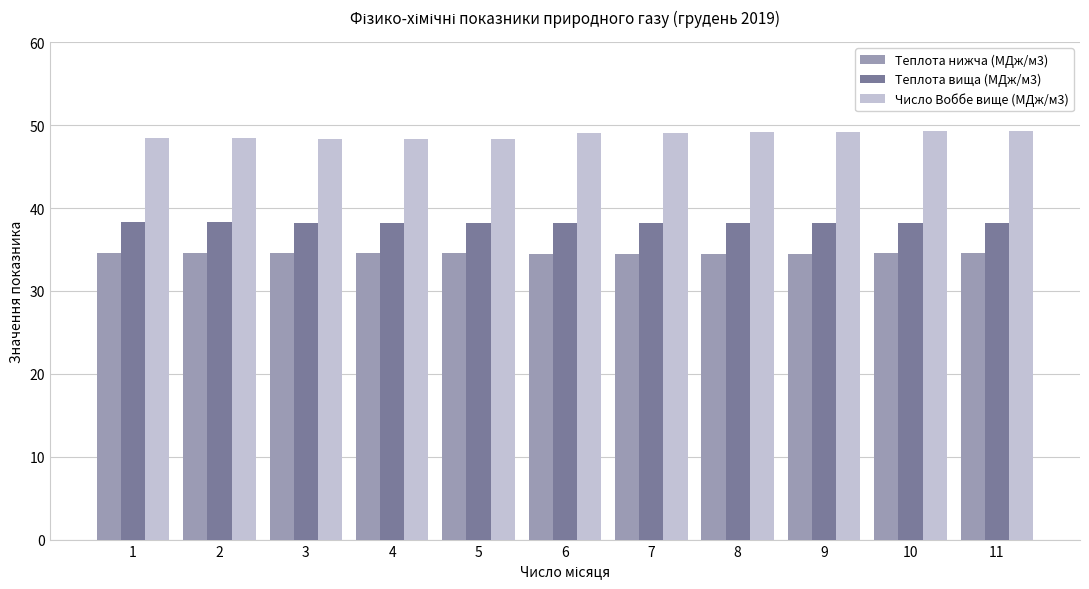

True or false: Число Воббе вище (МДж/м3) has a value of 49.0 at 7.

True